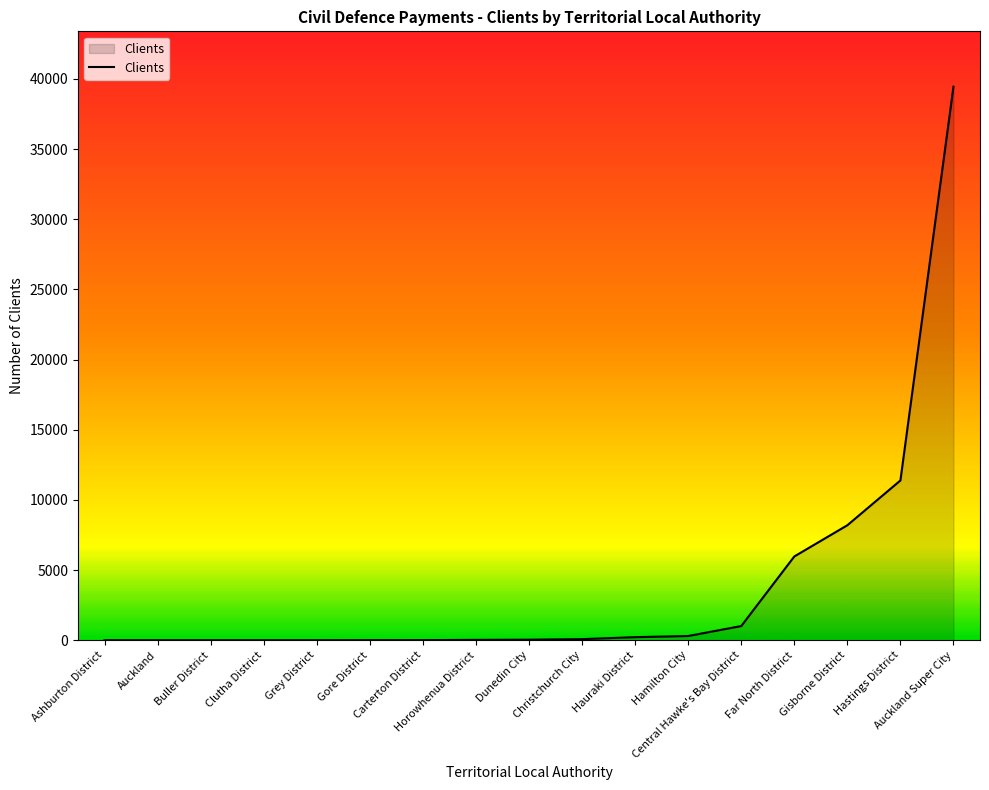

What is the greatest value displayed?

39450